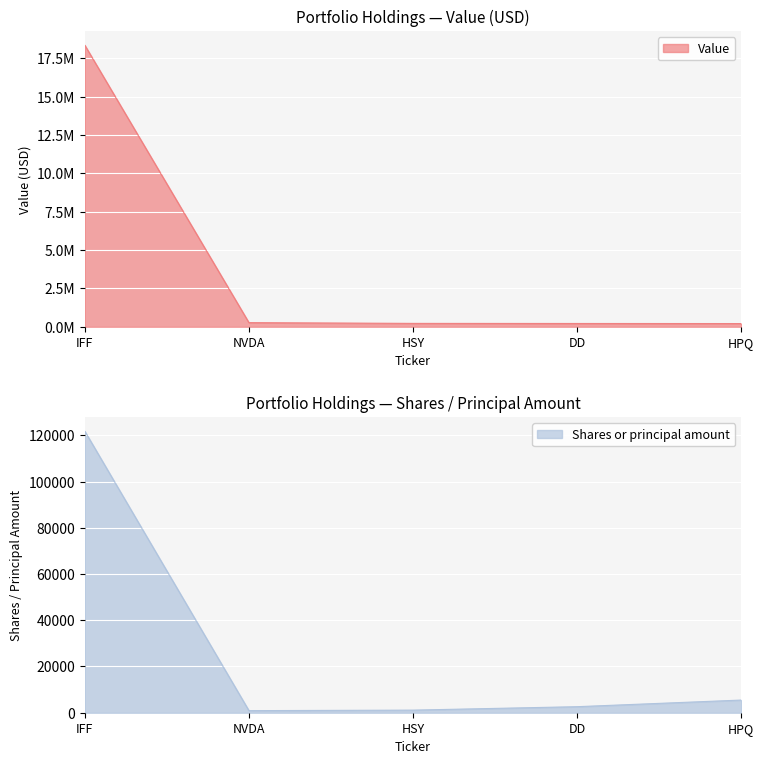

Rank the categories by Shares or principal amount value from highest to lowest.

IFF, HPQ, DD, HSY, NVDA